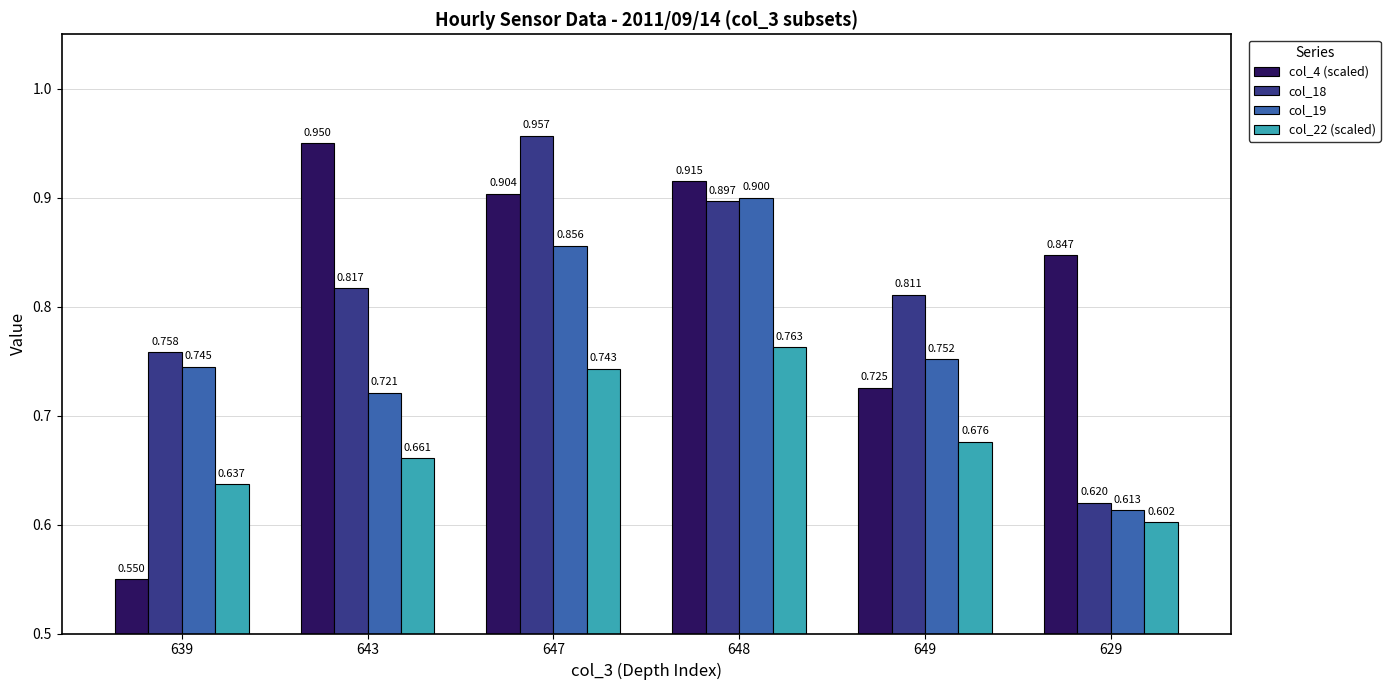

At how many categories does at least one series exceed 0?

6